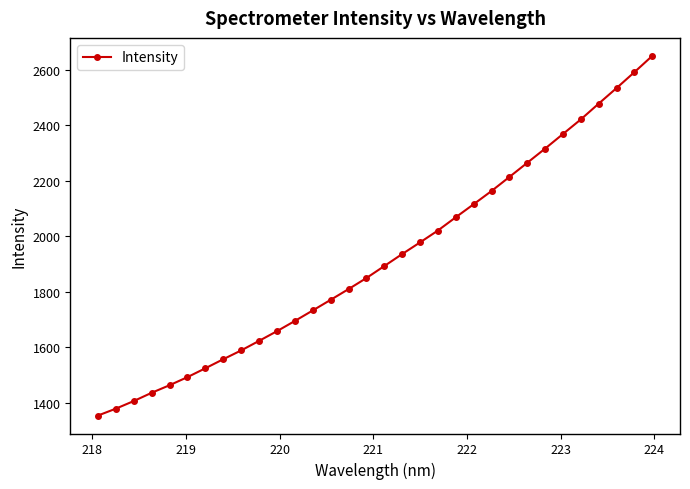

True or false: there are more than 0 points higher than both neighbors.

False